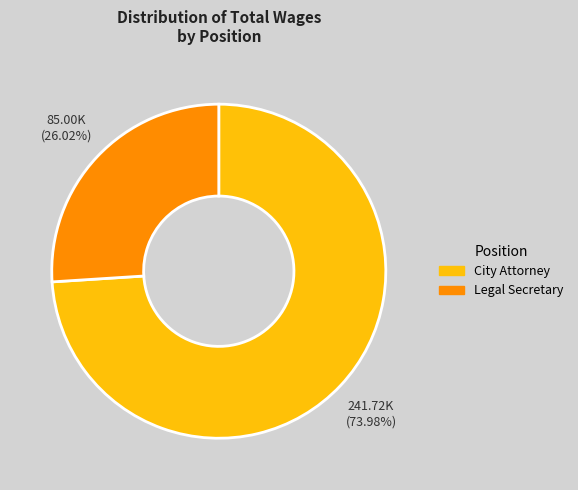

Which has a higher value, Legal Secretary or City Attorney?

City Attorney